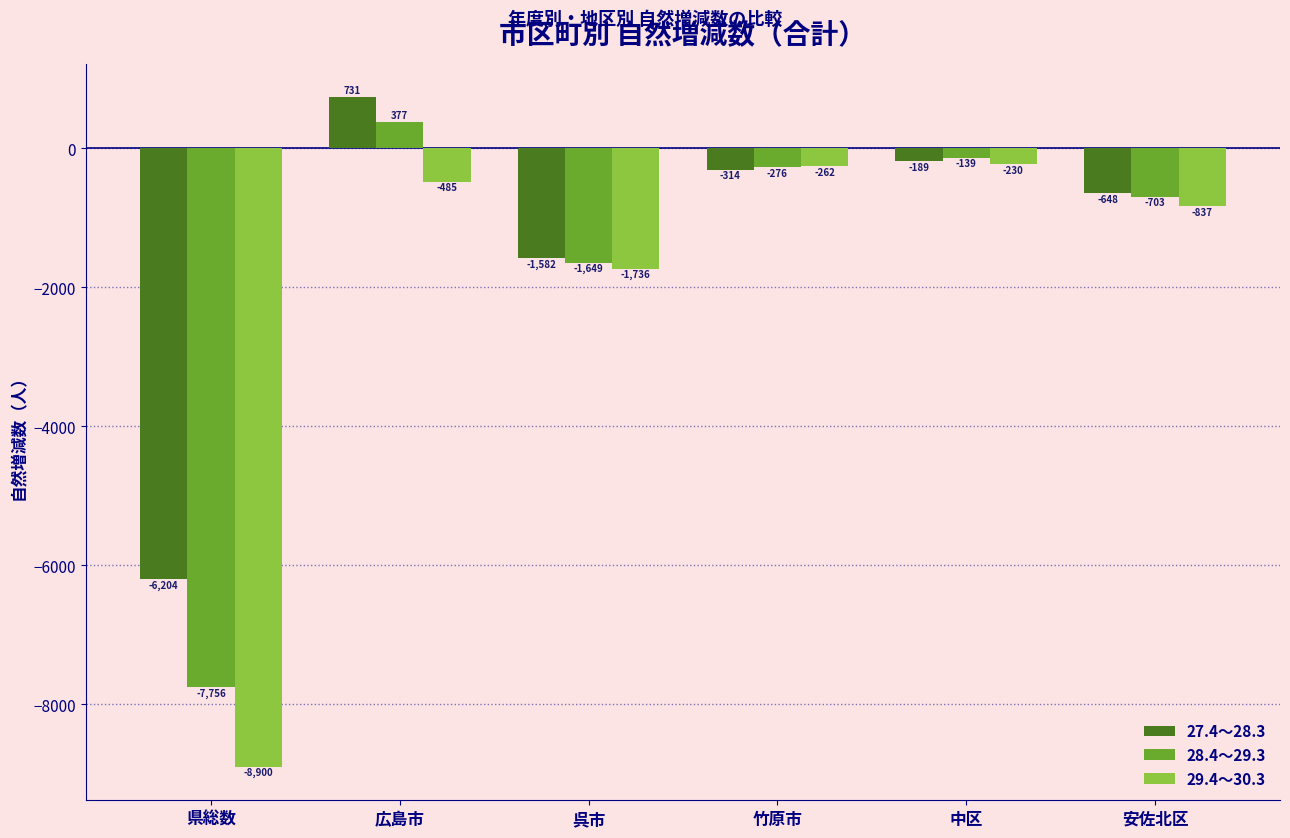

What is the total value across all series at 竹原市?

-852